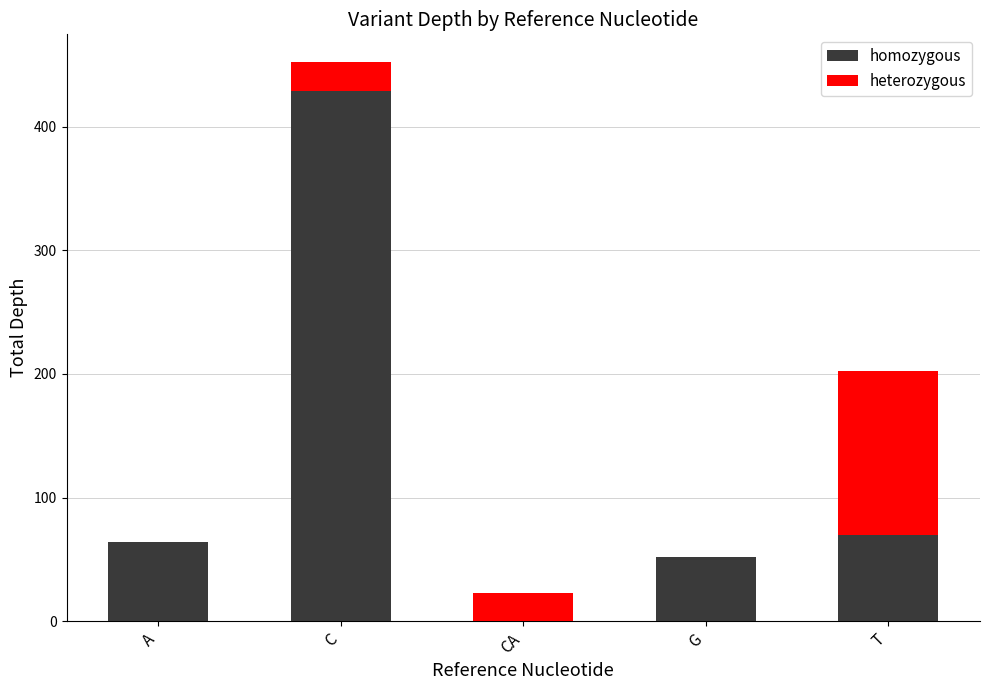

Where is homozygous nearest to the value 214?

T